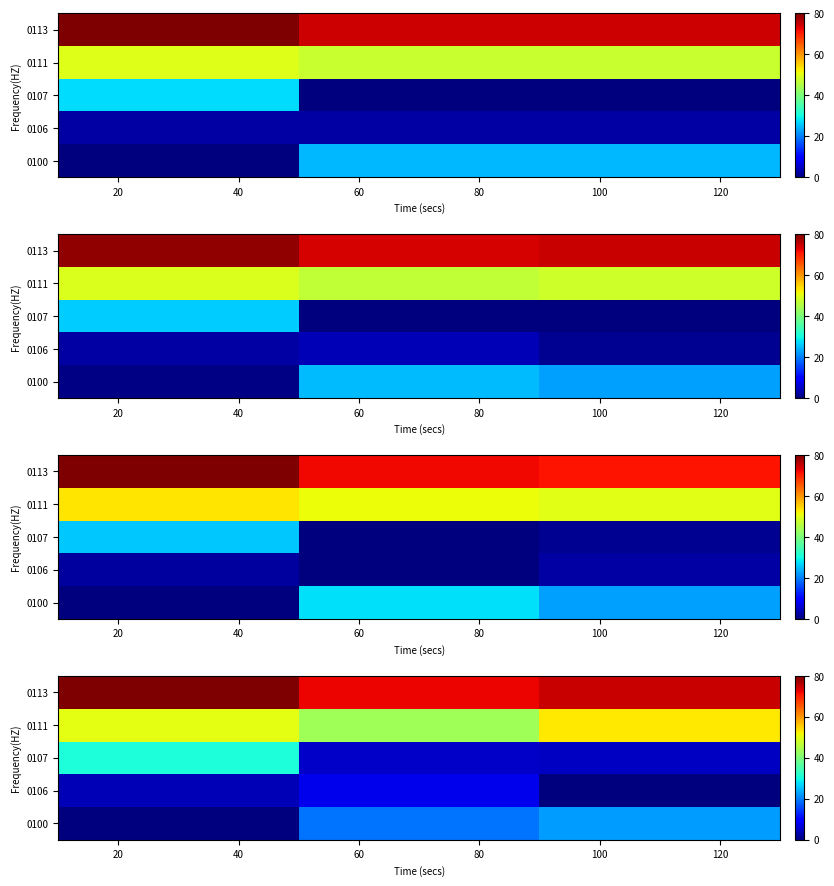

List the series in order of their peak value, lowest first.

0106, 0100, 0107, 0111, 0113